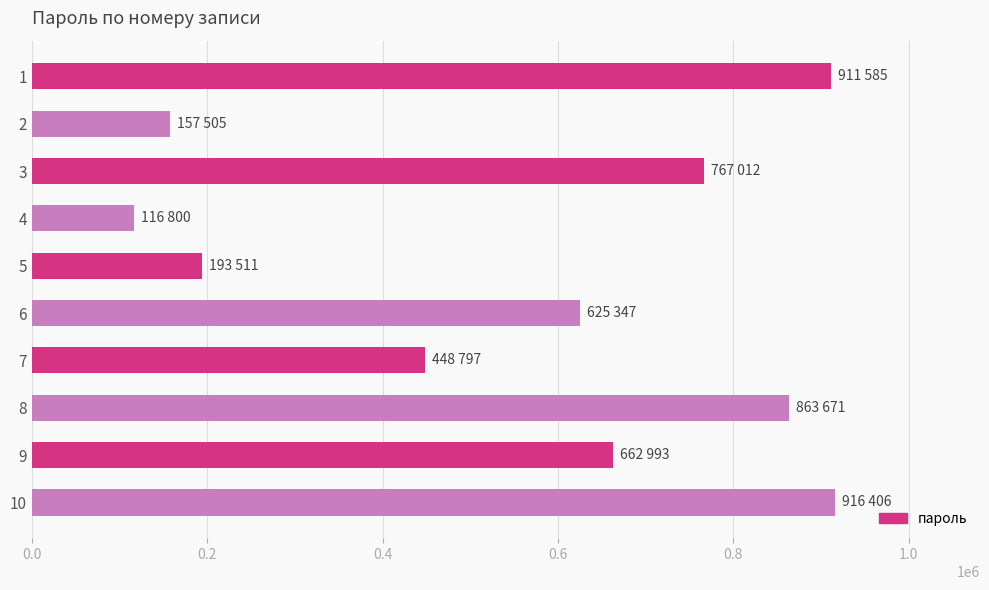

Approximately how many times larger is the value at 8 compared to 3?

1.1